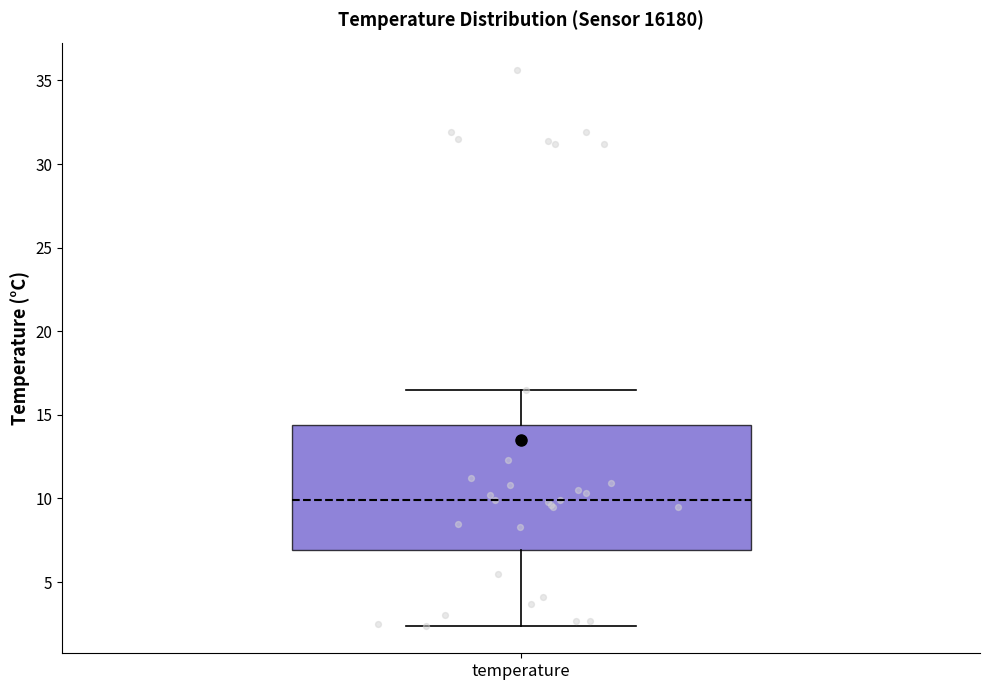

Read this box plot against the y-axis: the position of the median line, the range covered by the box, and the ends of both whiskers. The values are not printed on the chart, so give them approximately, as read against the axis.

median 10.0, box 7.0 to 14.5, whiskers 2.5 to 16.5